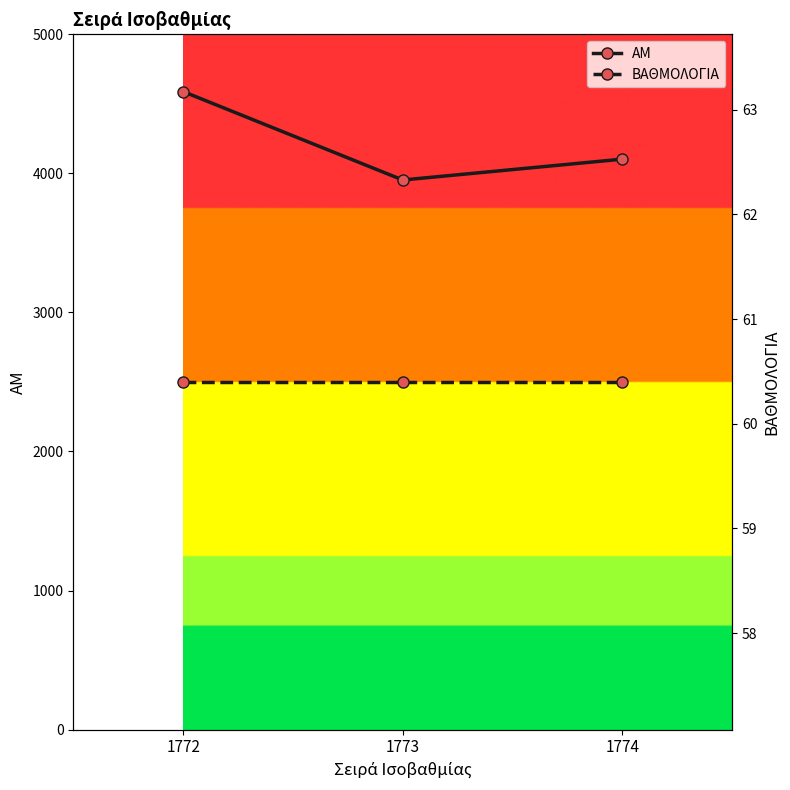

What is the greatest value displayed?

4588.0